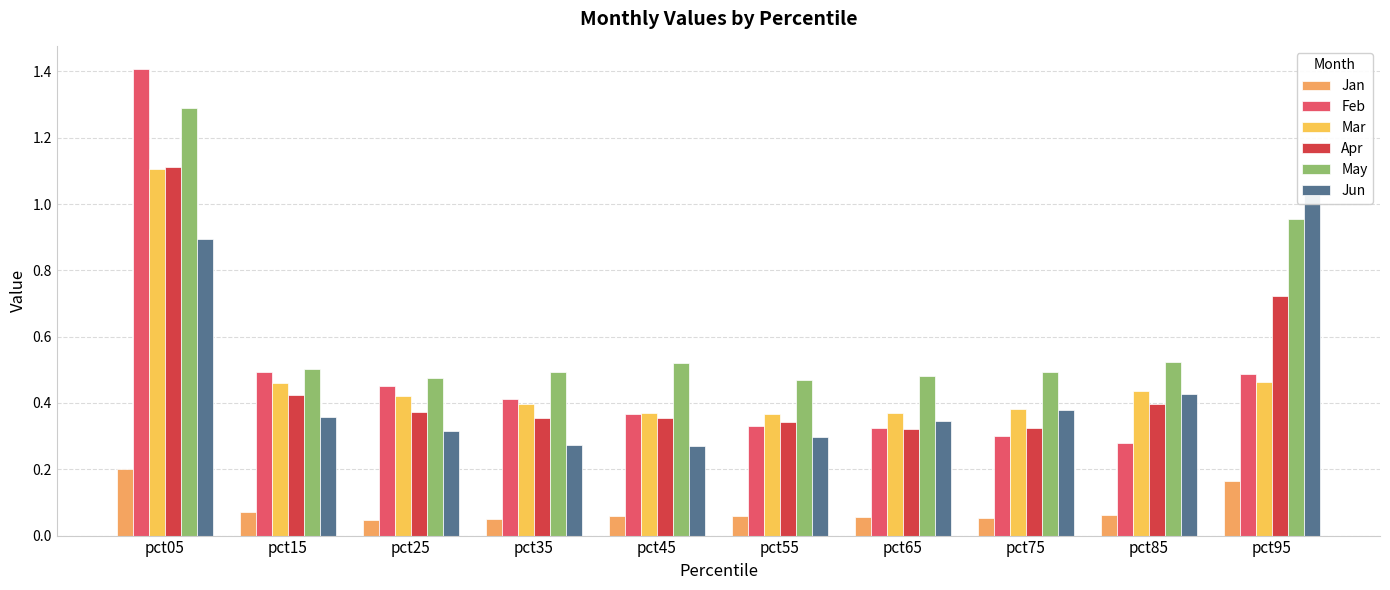

What is the maximum value for May?

1.3